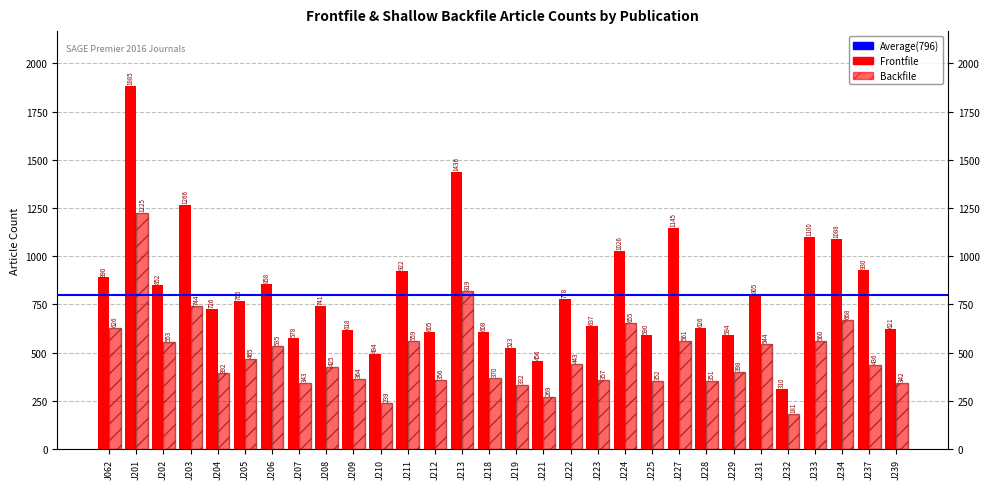

How many series are shown in this chart?

2